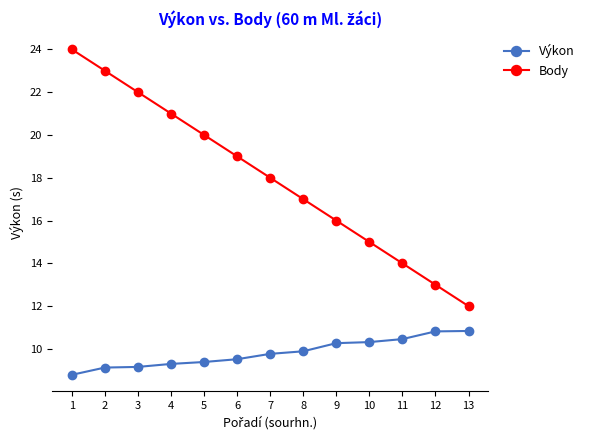

Is it true that Výkon equals 4.8 at 9?

False